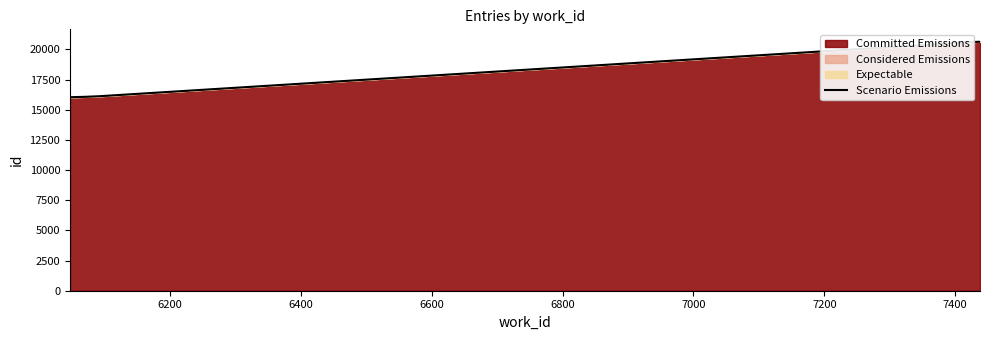

What is the difference between the second highest and second lowest values?

4553